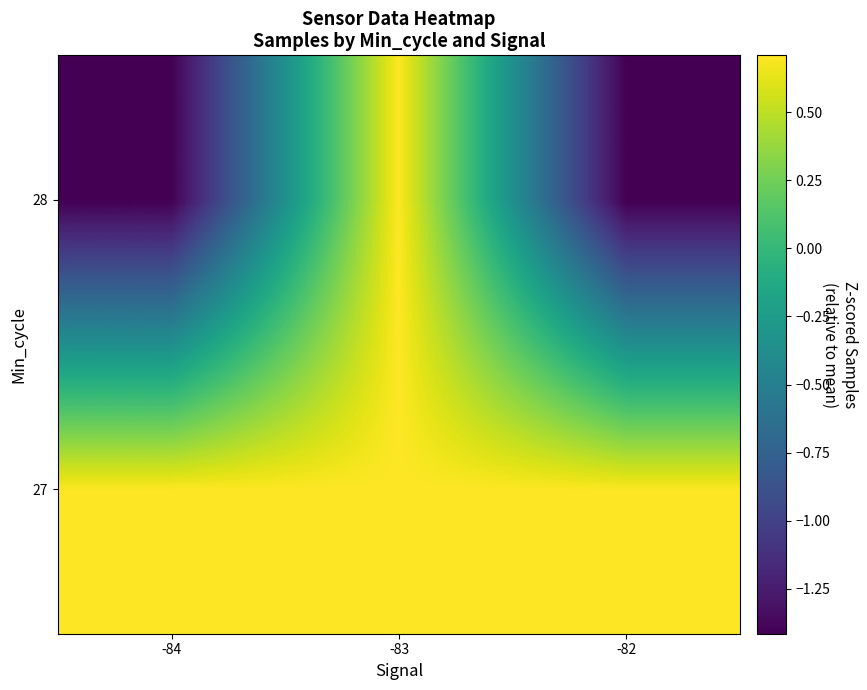

How many data points does each series have?

3